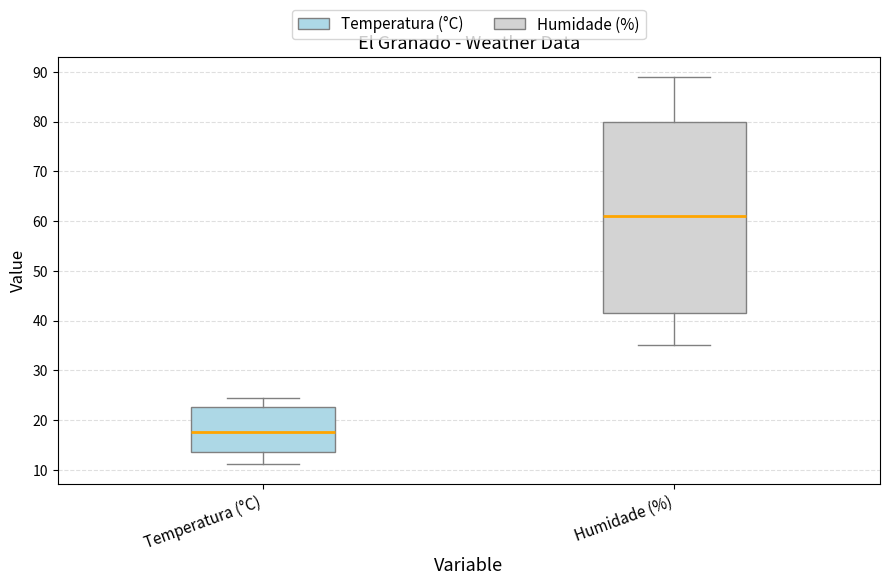

Where is the lower edge of the box for Humidade (%) on the y-axis? The values are not printed on the chart, so give them approximately, as read against the axis.

42